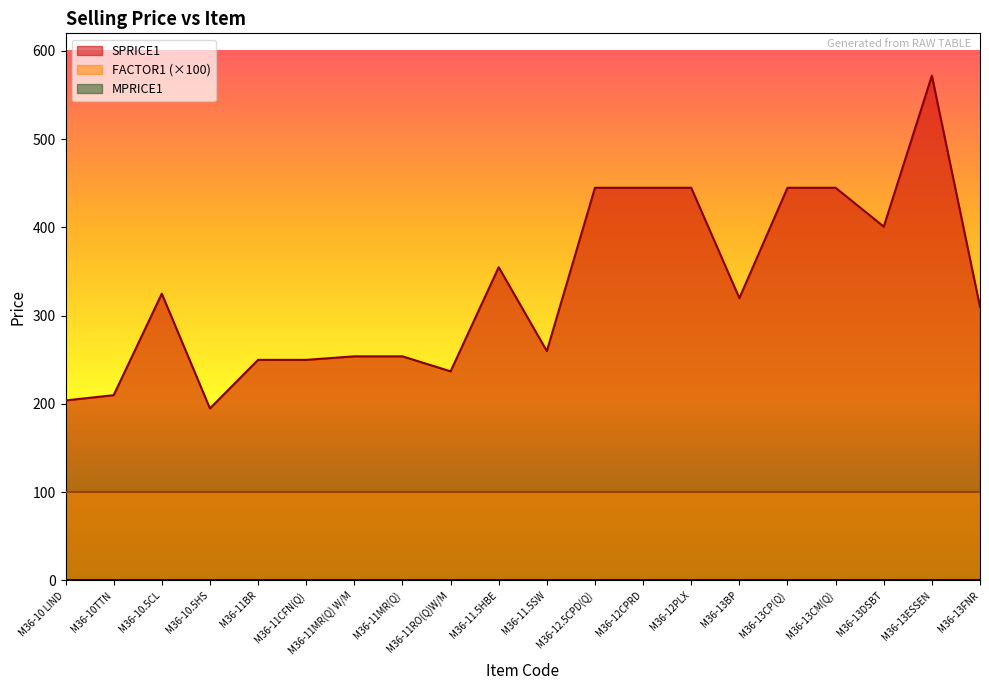

Which label corresponds to the smallest value in the chart?

M36-10 LIND